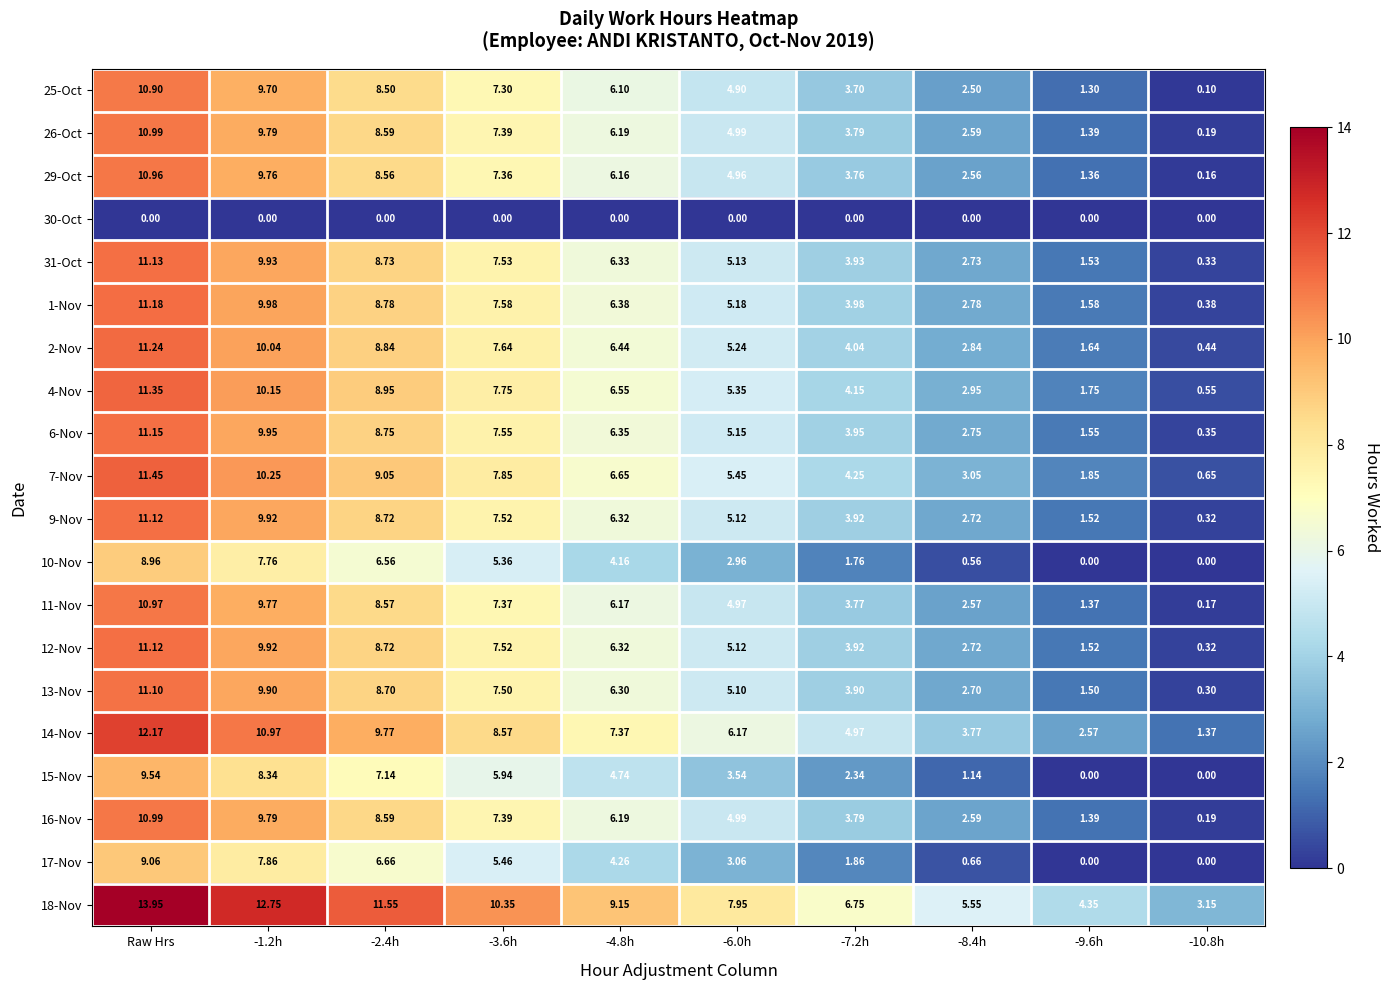

At which label does 12-Nov reach its peak?

Raw Hrs